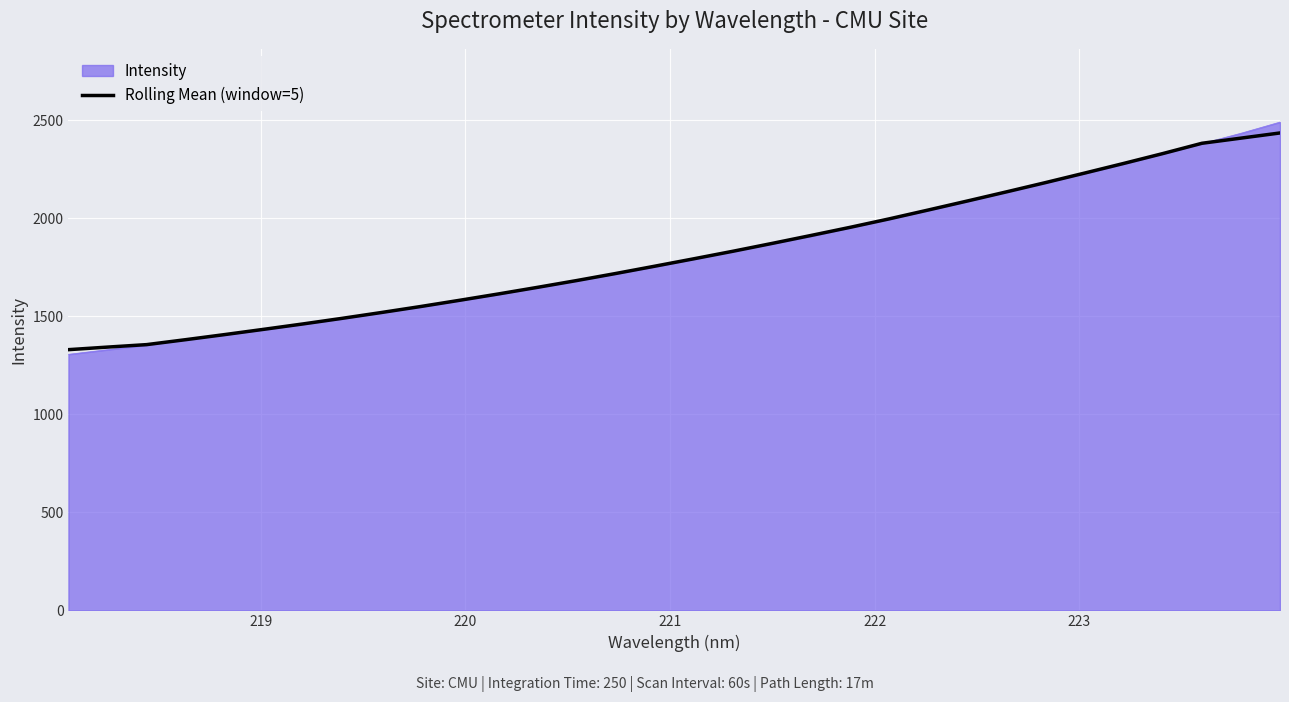

Which series has the widest spread of values?

Intensity